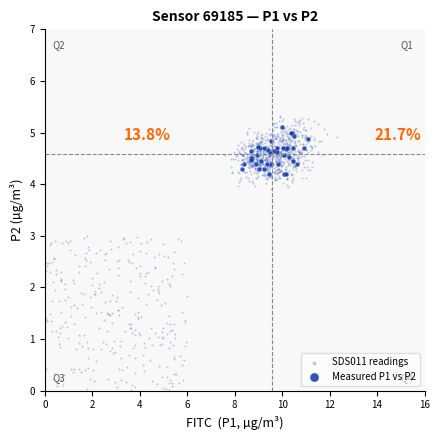

Which series has the largest Y range (max minus min)?

SDS011 readings